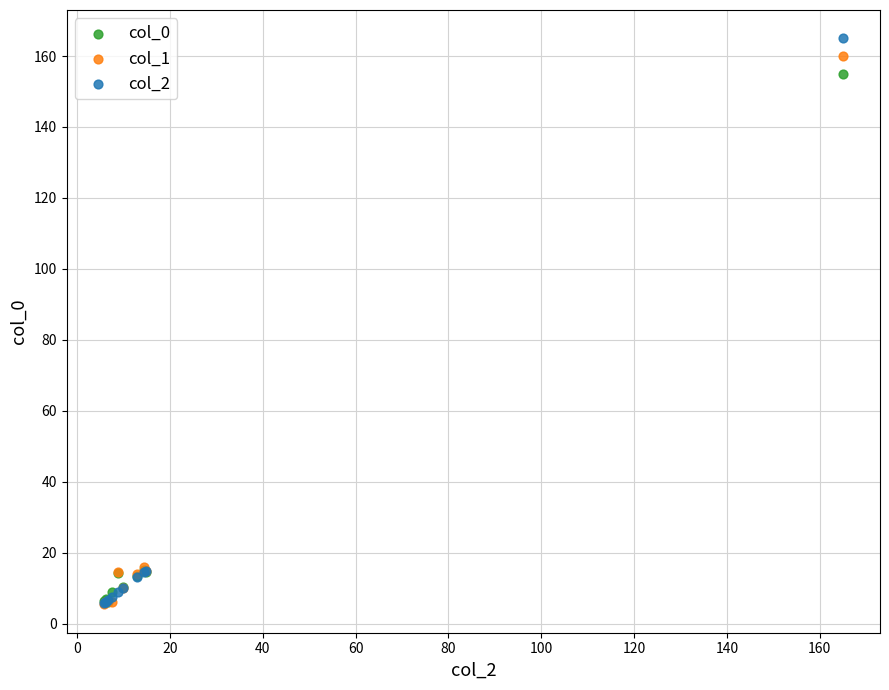

Which series has the widest spread of Y values?

col_2